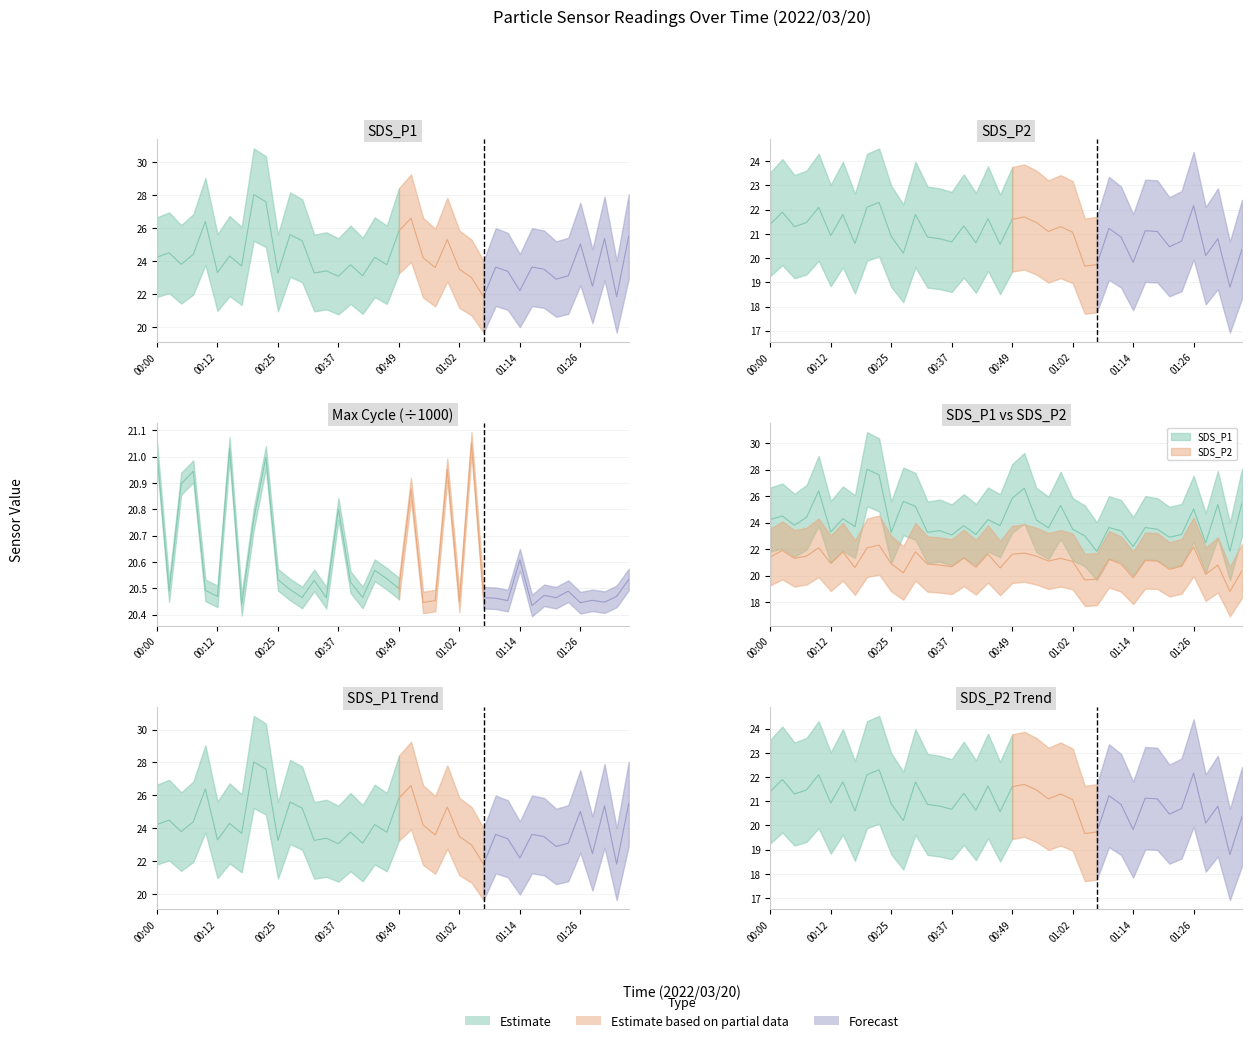

True or false: SDS_P2 and SDS_P1 cross at least once.

False